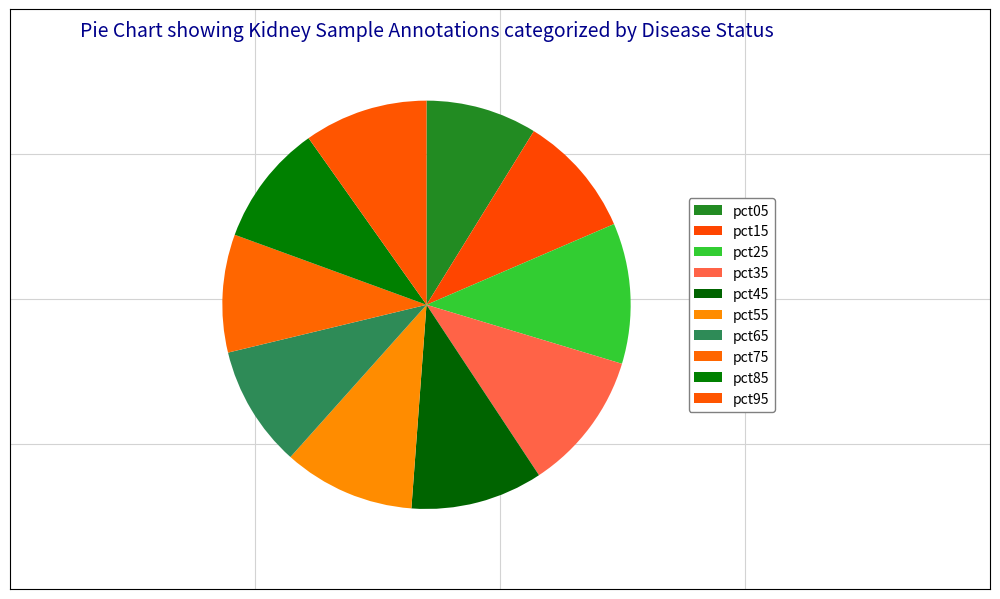

The pct05 slice represents 23% of the pie. True or false?

False